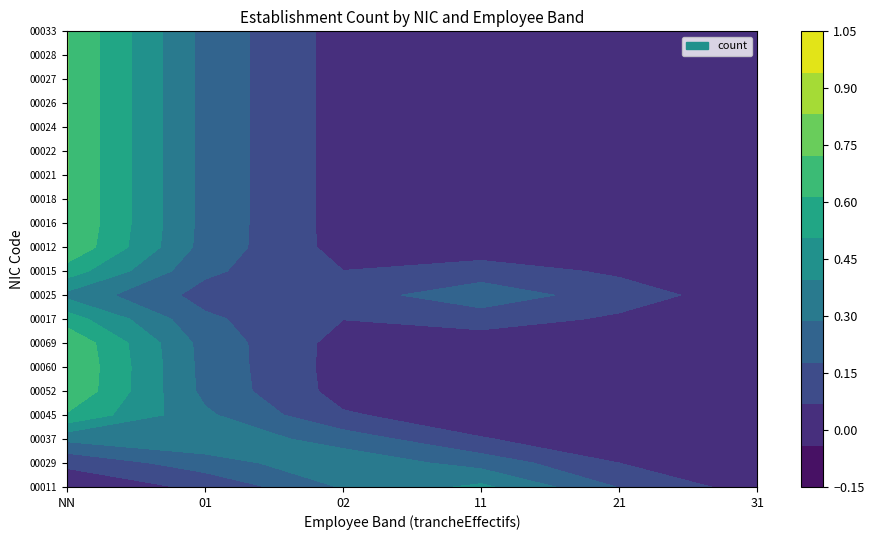

Between NN and 31, which series saw the biggest shift?

00045